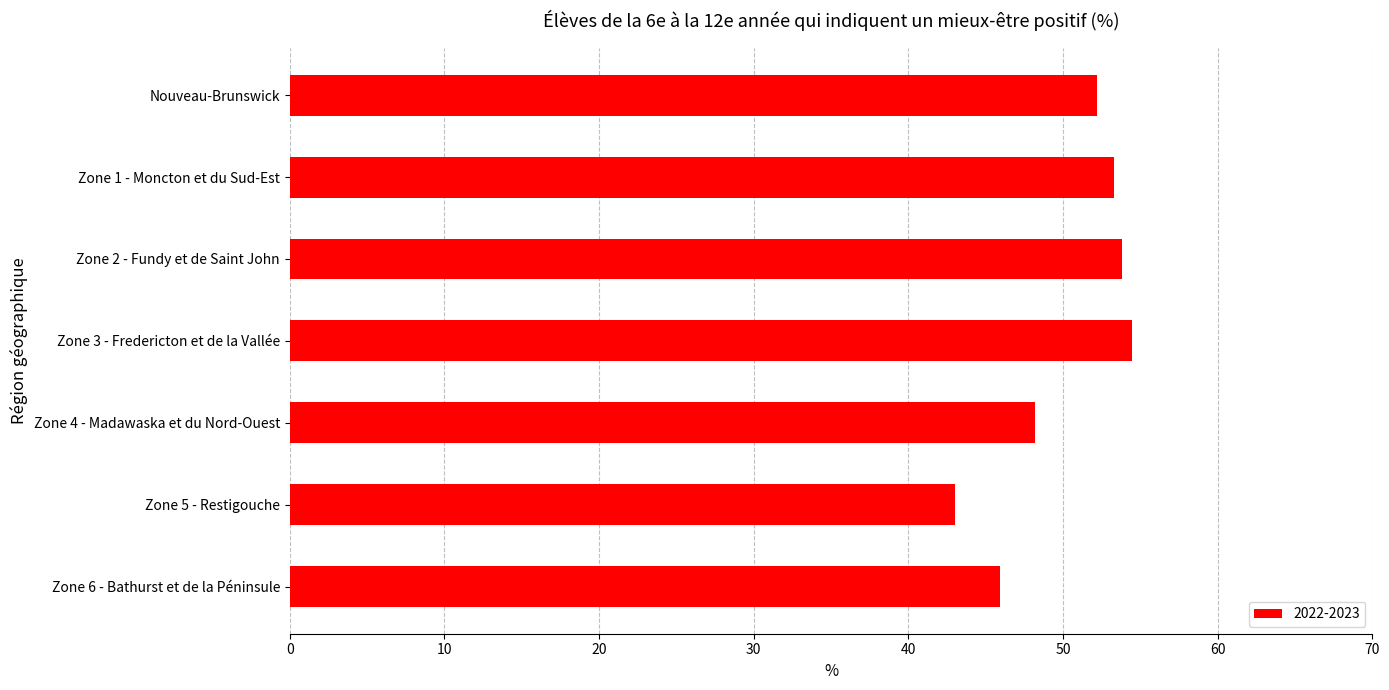

Which category has the lowest value across all series?

Zone 5 - Restigouche